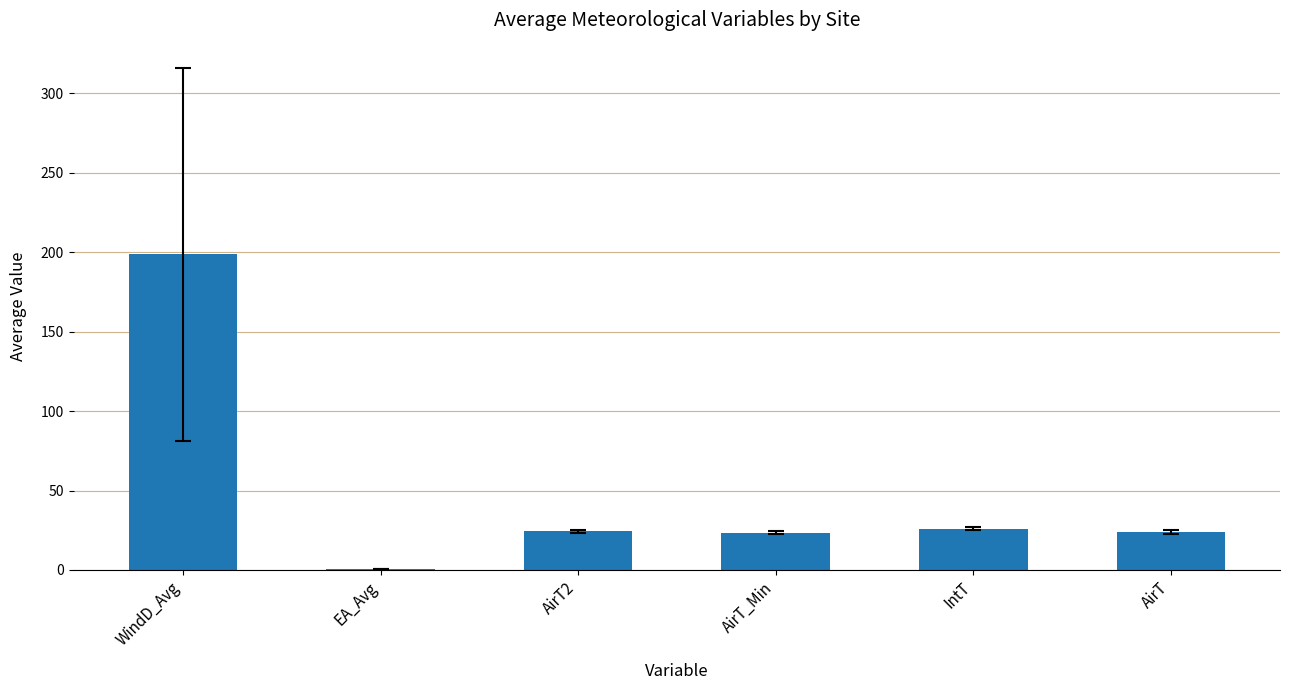

Between AirT_Min and WindD_Avg, which is larger?

WindD_Avg